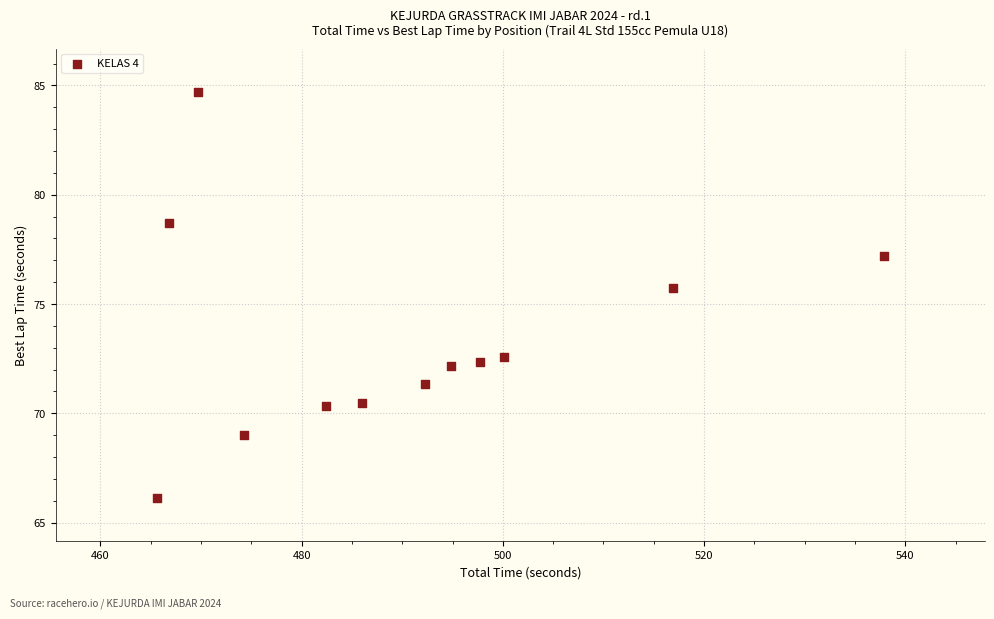

What Y value in the scatter plot is closest to 75?

75.7